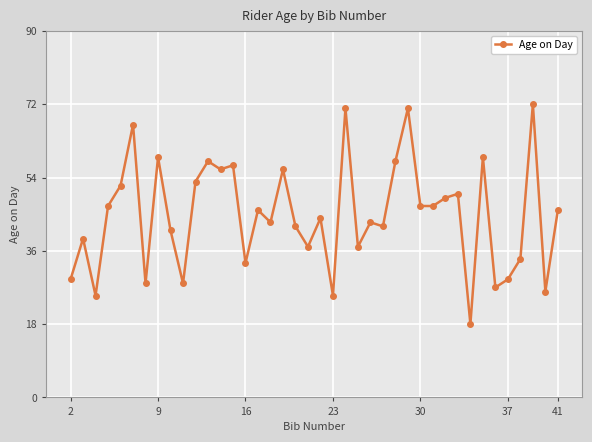

What is the difference between the maximum and minimum values?

54